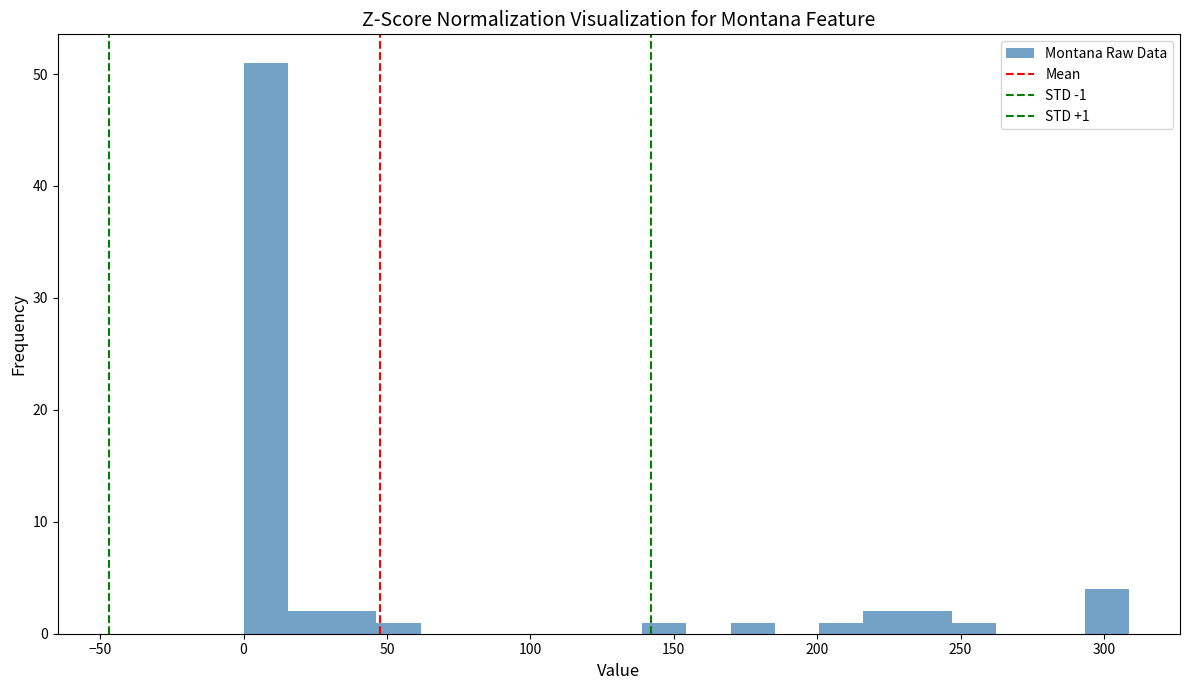

Read against the x-axis, roughly where is the centre of the tallest bar?

10